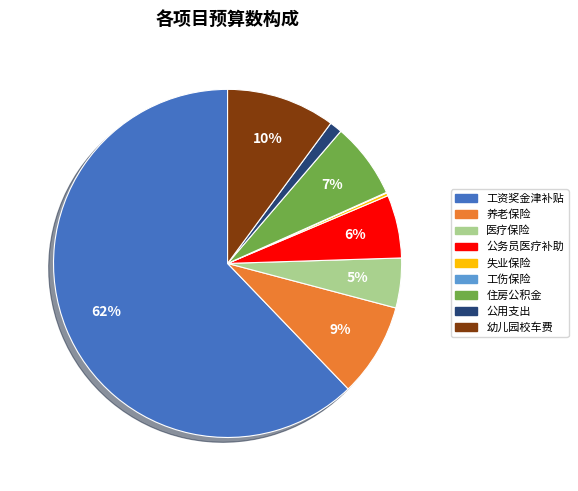

To the nearest percent, what is the average slice percentage?

11%